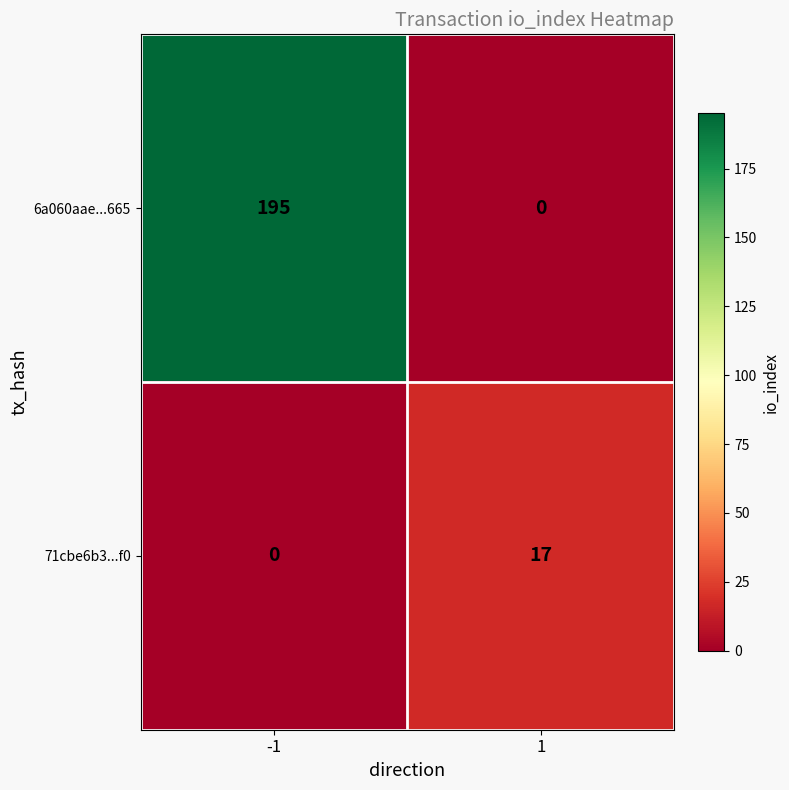

Is it true that 71cbe6b3...f0 equals 17 at 1?

True